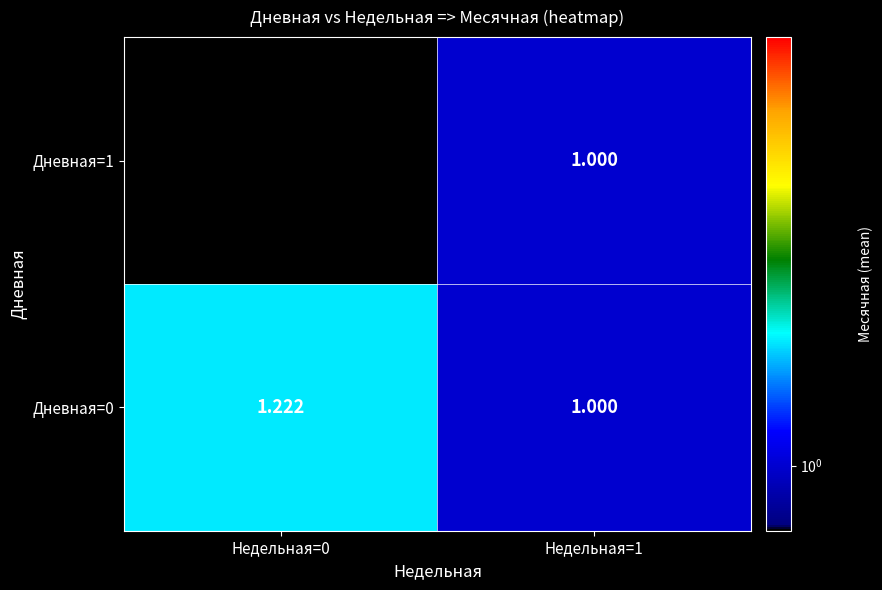

The value of Дневная=0 at Недельная=1 is 1.0. True or false?

True